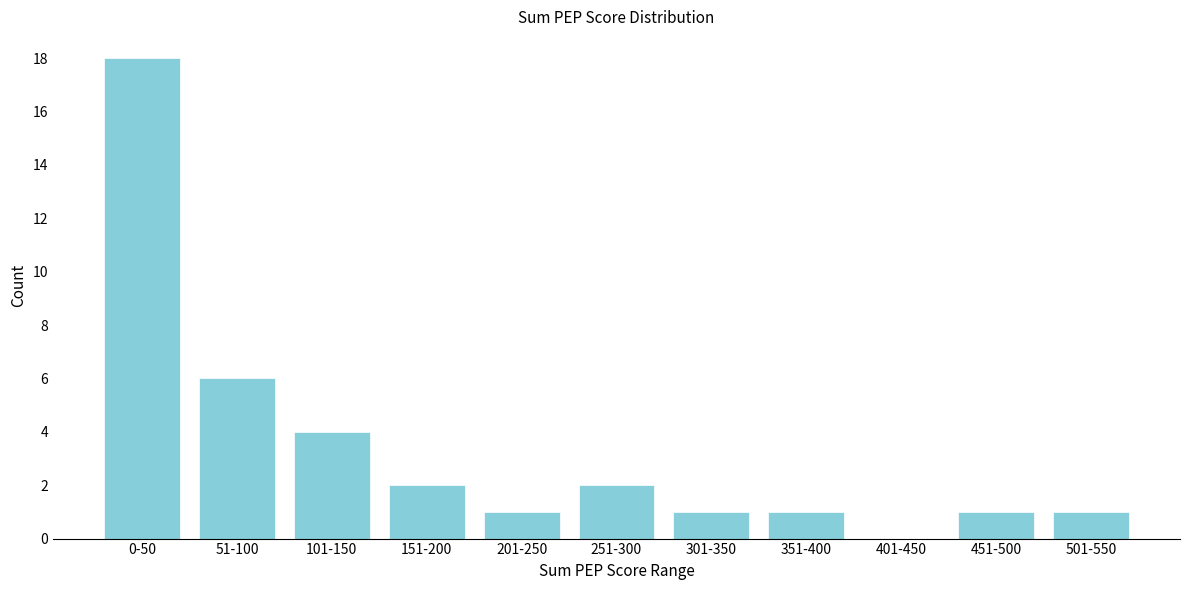

Reading left to right, extract all data points from this chart.

0-50=18	51-100=6	101-150=4	151-200=2	201-250=1	251-300=2	301-350=1	351-400=1	401-450=0	451-500=1	501-550=1